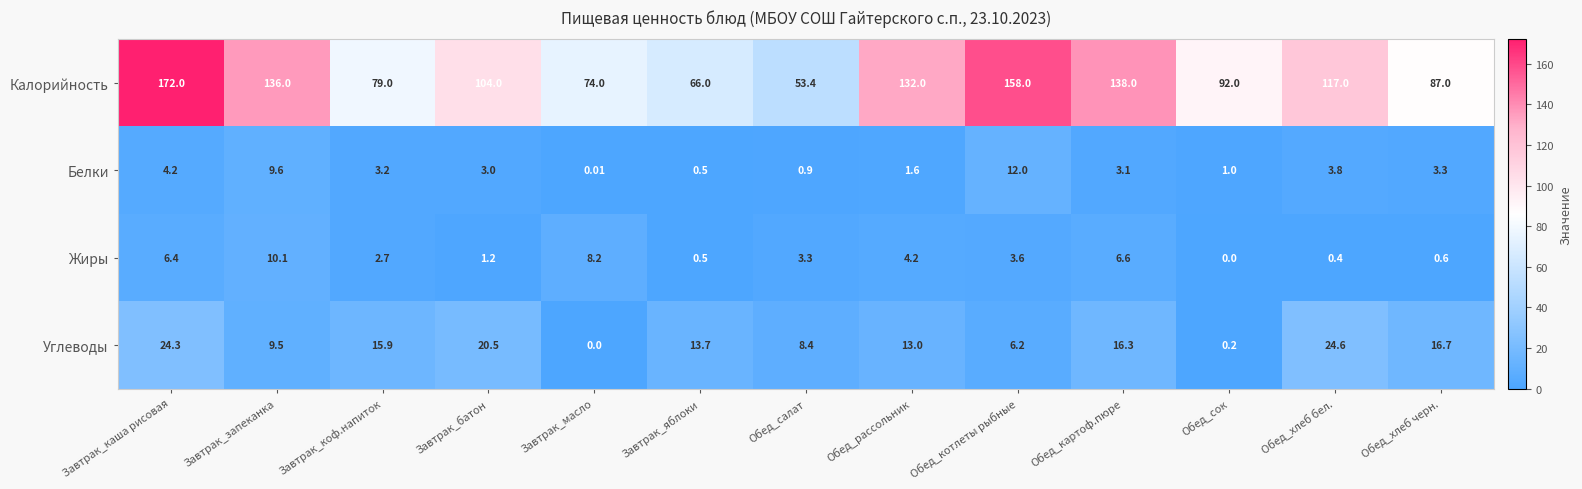

At which label does Калорийность reach its minimum?

Обед_салат